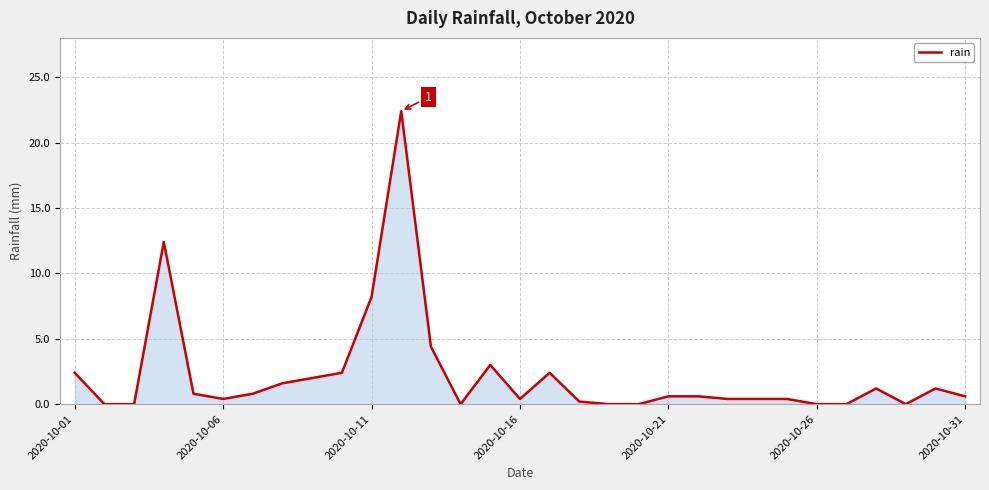

What is the greatest value displayed?

22.4